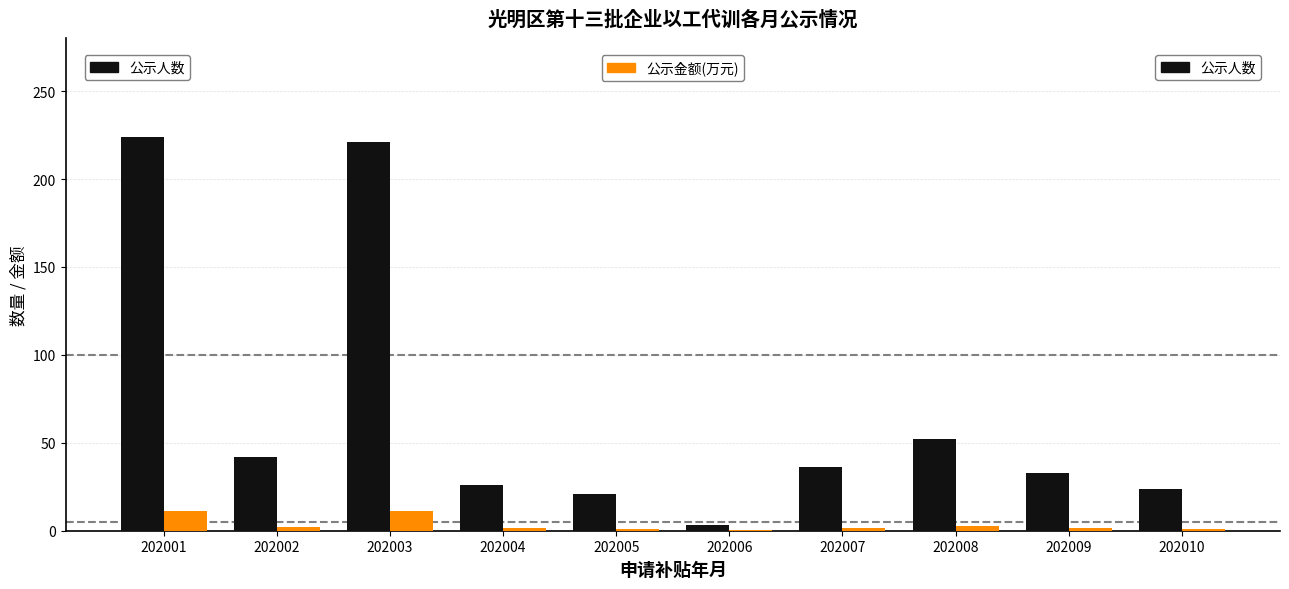

What is the total value across all series at 202003?

232.1